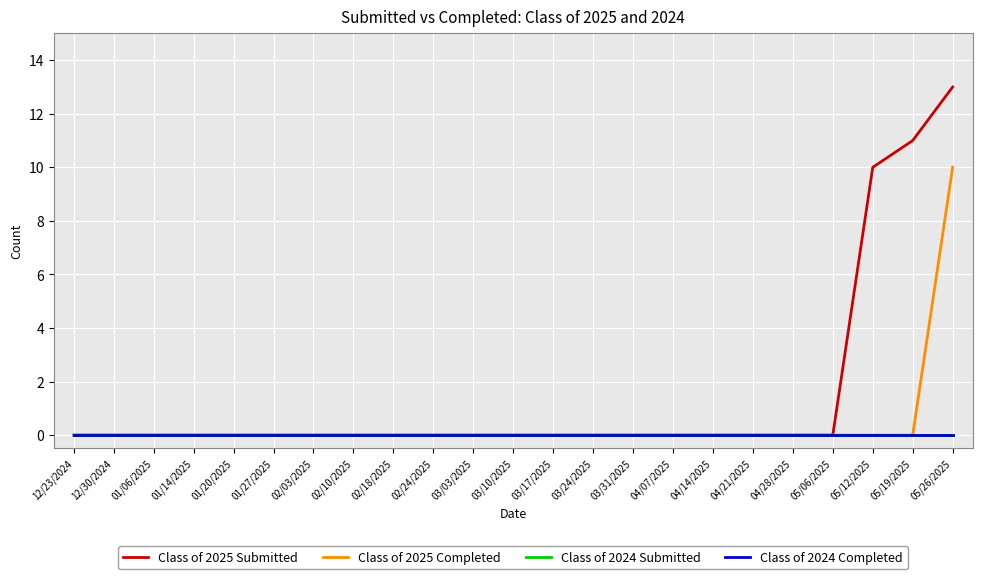

At how many categories does at least one series exceed 4?

3